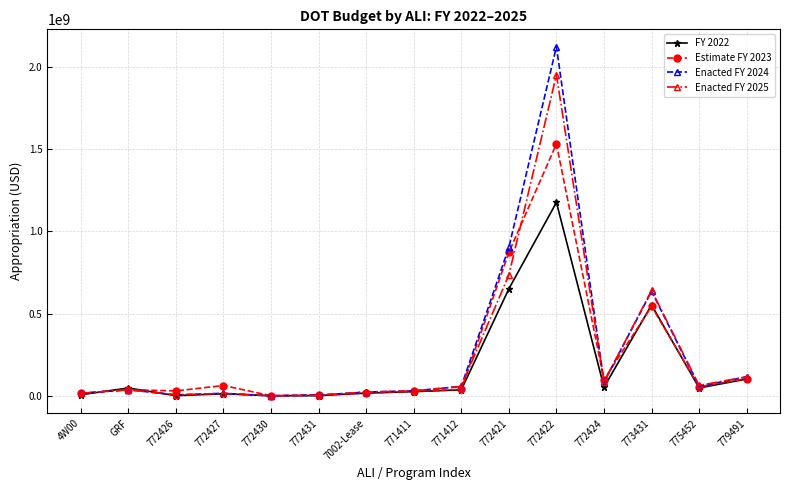

At which category is the sum across all series the highest?

772422